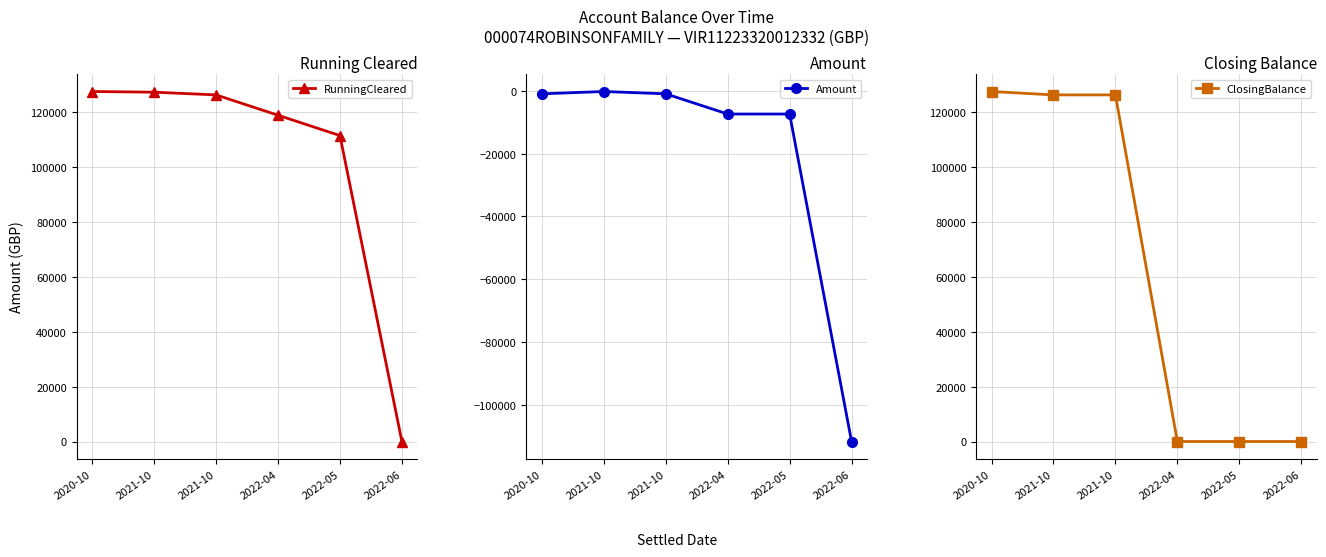

At which category does Amount reach its first local peak?

2021-10